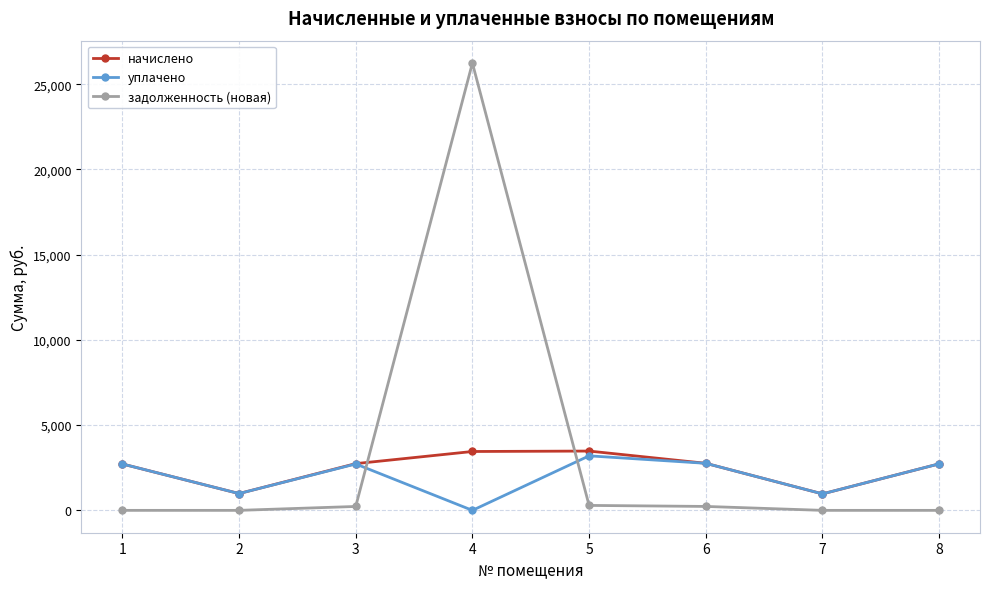

True or false: уплачено has more than 0 interior local peaks.

True